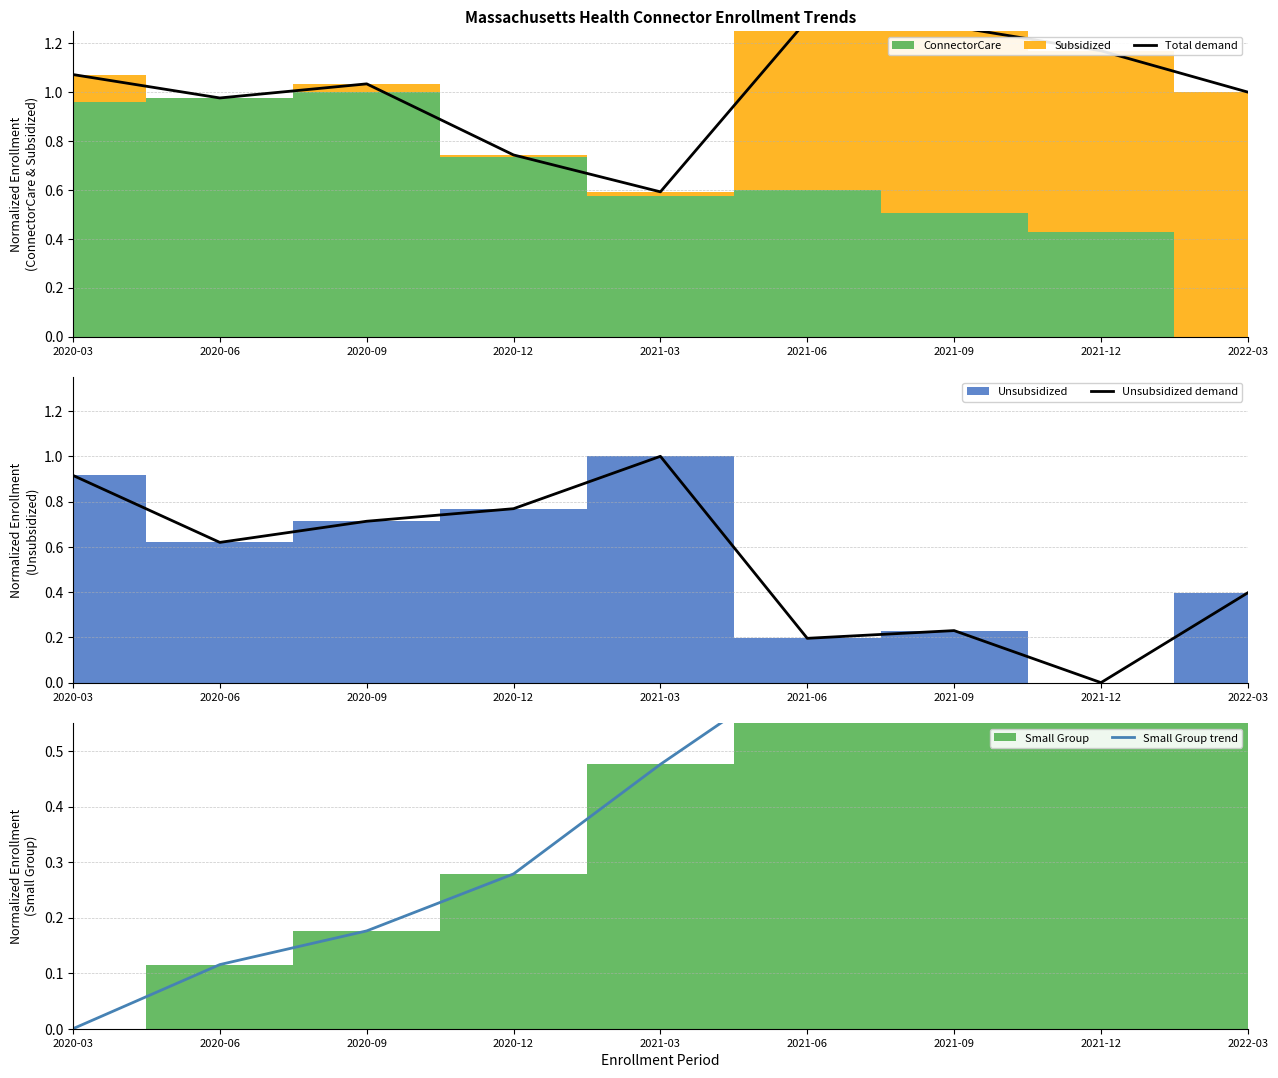

Rank the series by their maximum value, from highest to lowest.

Total demand, Unsubsidized demand, Small Group trend